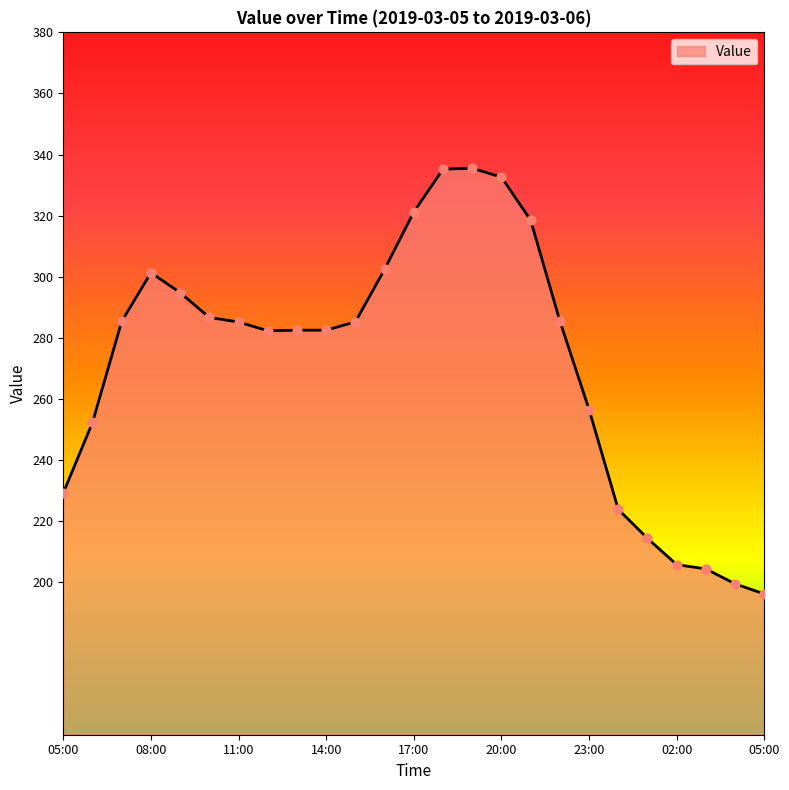

What is the difference between the maximum and minimum values?

139.4